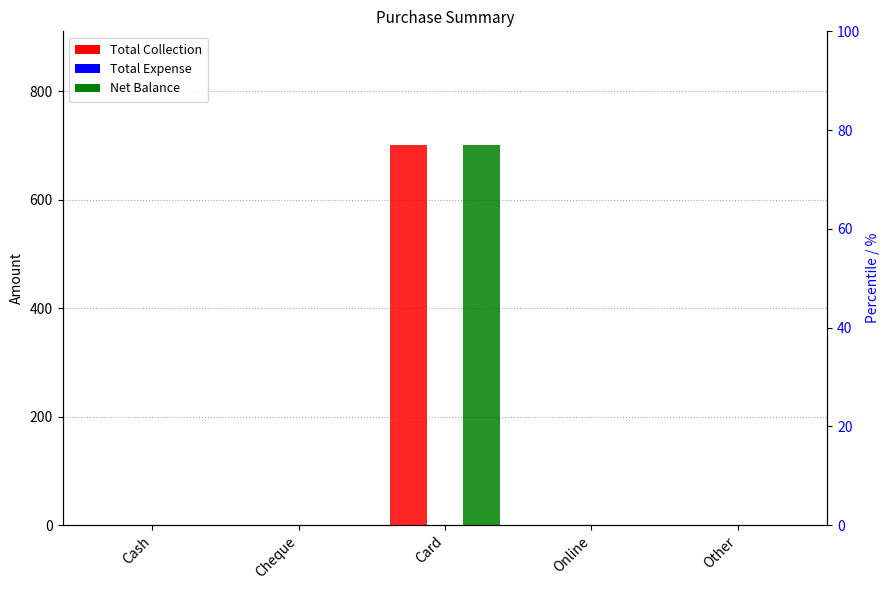

Reading right to left, transcribe all the data shown in this chart.

Total Collection: 0	0	700	0	0
Total Expense: 0	0	0	0	0
Net Balance: 0	0	700	0	0